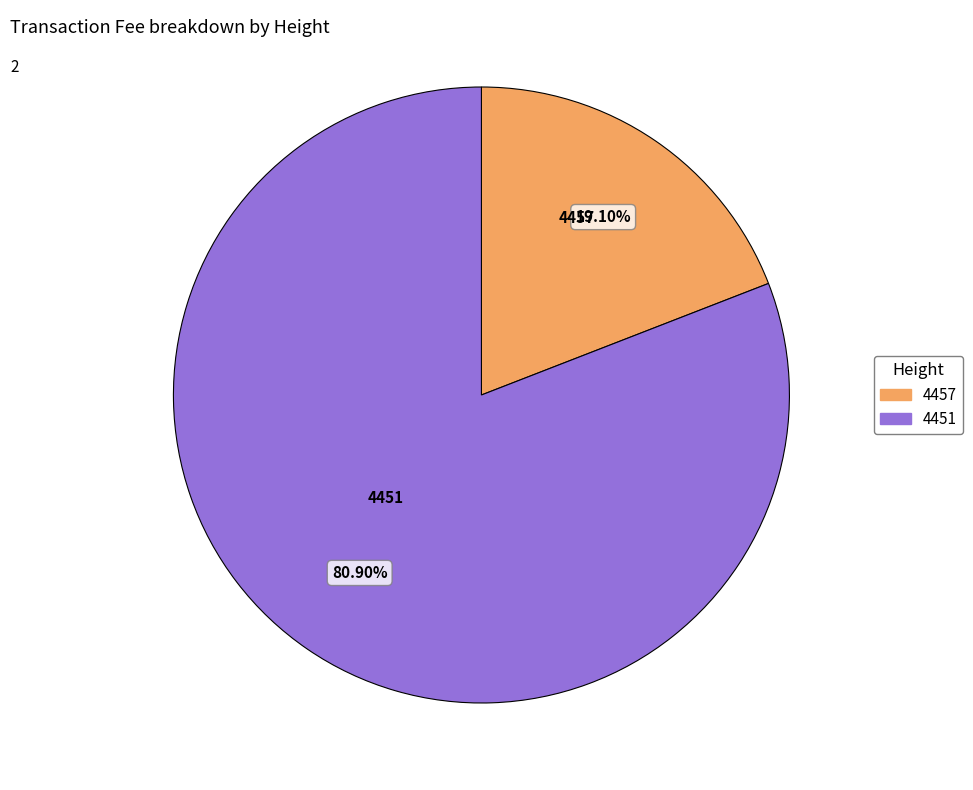

Which category accounts for the majority?

4451